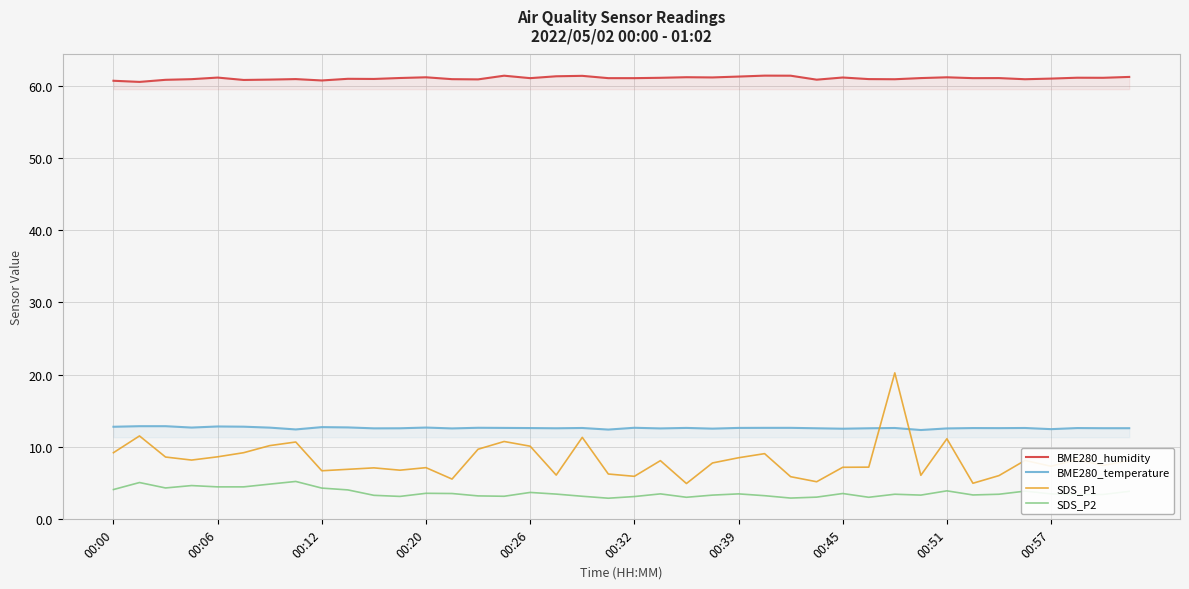

What is the highest value of the BME280_temperature series?

12.9